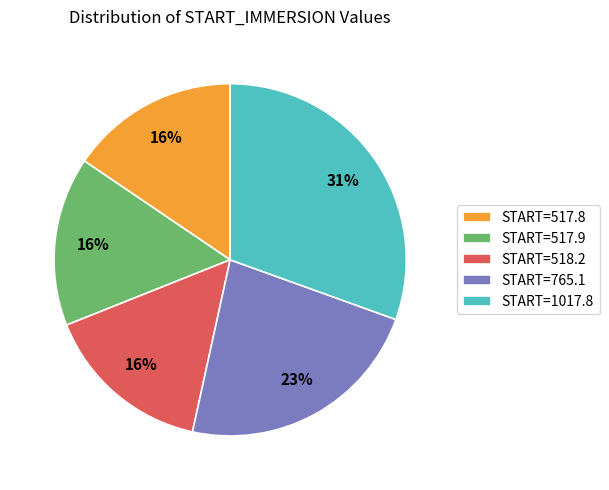

Is START=517.9 the majority of the pie?

No